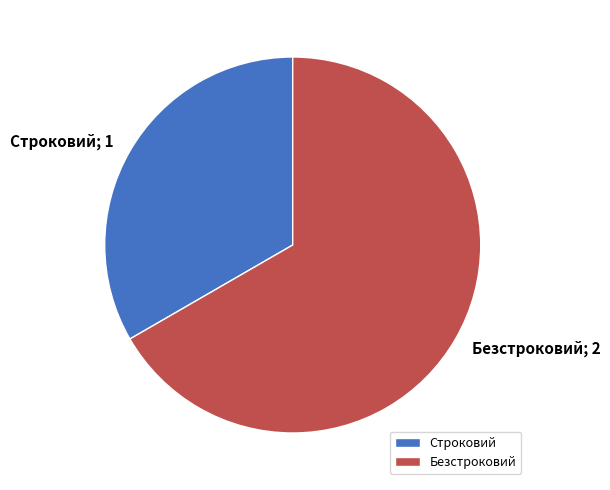

Count the number of slices in the pie.

2